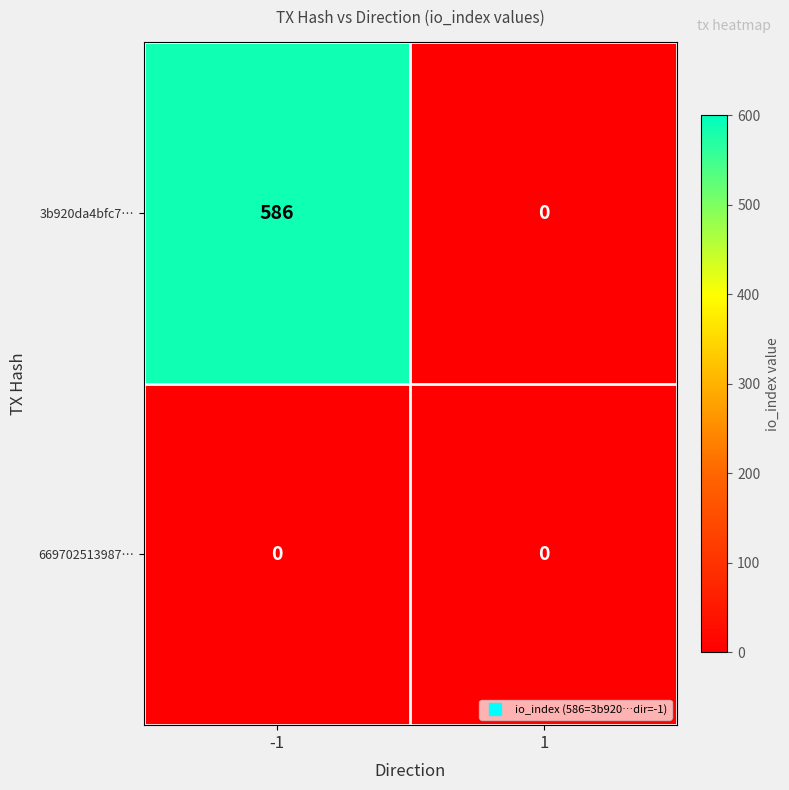

What is the difference between the highest and lowest values at -1?

586